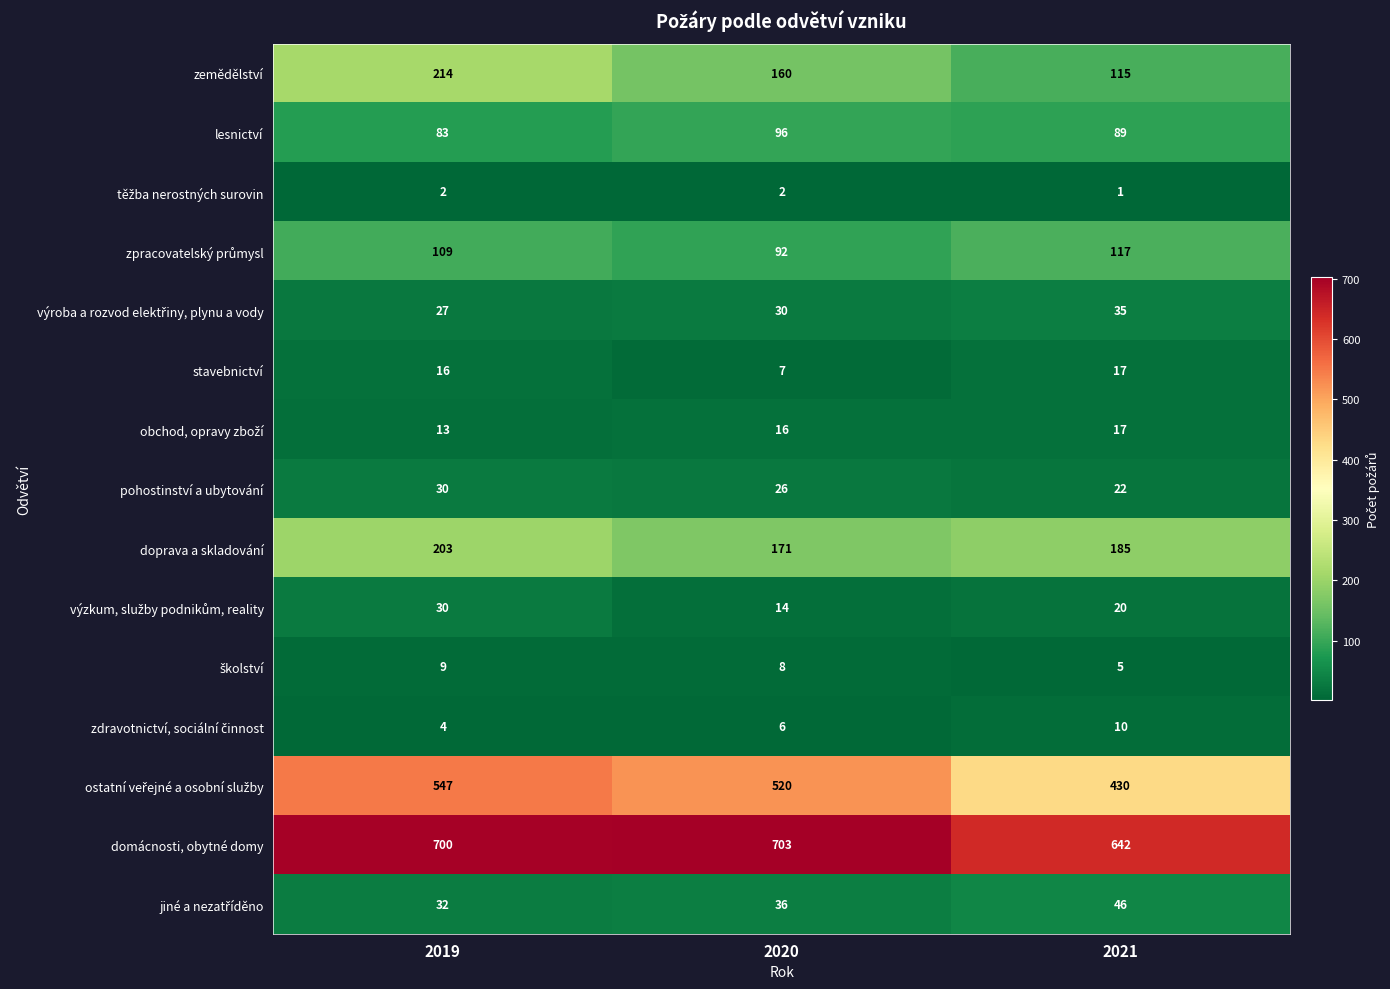

The doprava a skladování series shows 203 at 2019. True or false?

True